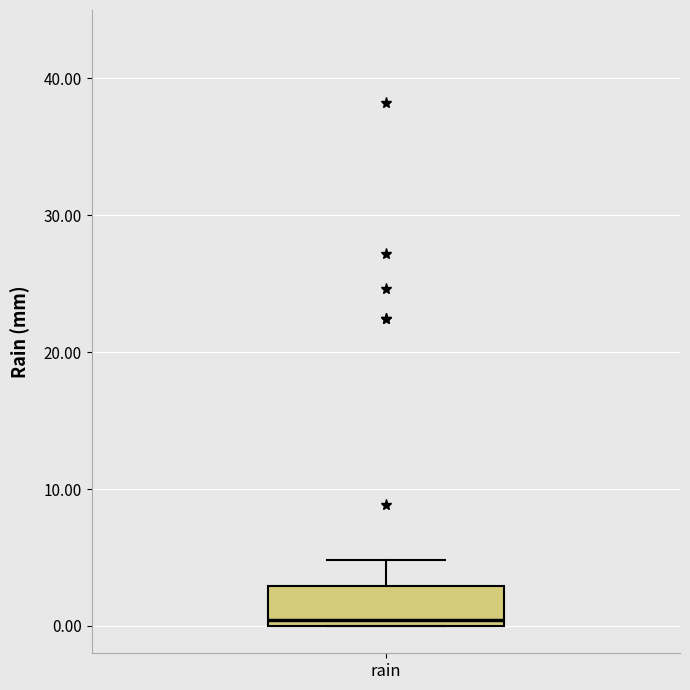

Transcribe this box plot: give where the median line is, the range the box spans, and where the two whiskers end, as read against the y-axis. The values are not printed on the chart, so give them approximately, as read against the axis.

median 0 (just above the box's lower edge), box 0 to 3, whiskers 0 to 5